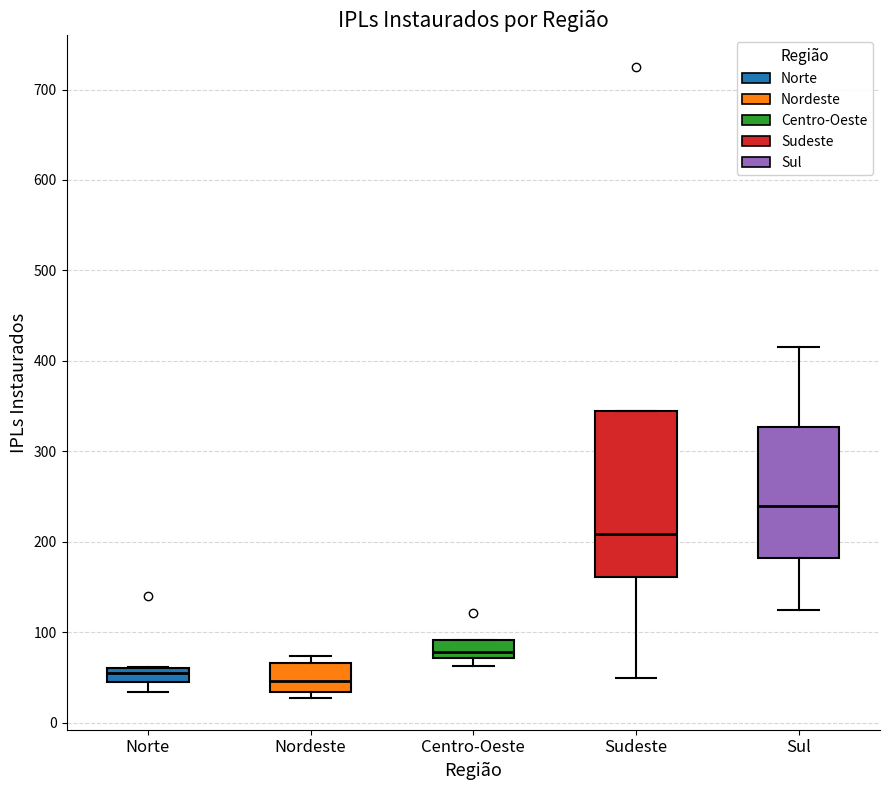

Reading left to right, read every box against the y-axis: the position of its median line, the range the box covers, and the ends of its whiskers. The values are not printed on the chart, so give them approximately, as read against the axis.

Norte: median 60 (just below the box's upper edge), box 50 to 60, whiskers 30 to 60
Nordeste: median 50, box 30 to 70, whiskers 30 (just below the box's lower edge) to 70 (just above the box's upper edge)
Centro-Oeste: median 80, box 70 to 90, whiskers 60 to 90
Sudeste: median 210, box 160 to 340, whiskers 50 to 340
Sul: median 240, box 180 to 330, whiskers 130 to 420